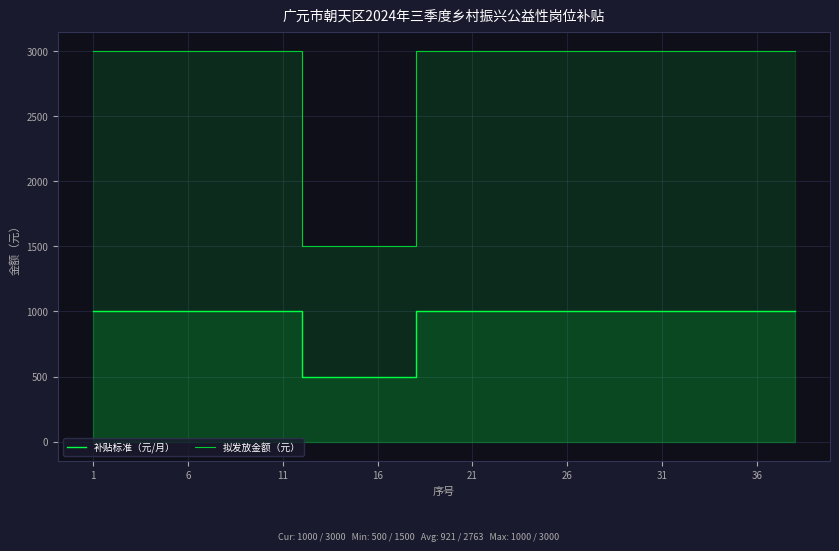

True or false: 补贴标准（元/月） and 拟发放金额（元） intersect in this chart.

False